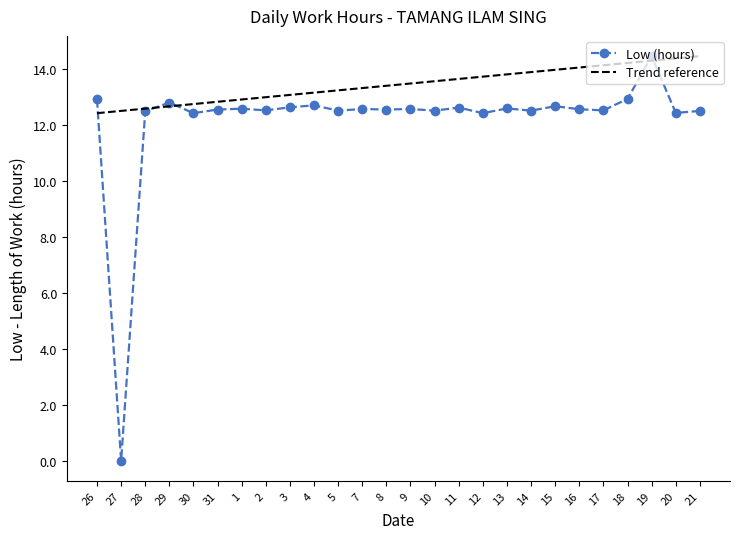

Where is the first local minimum?

27